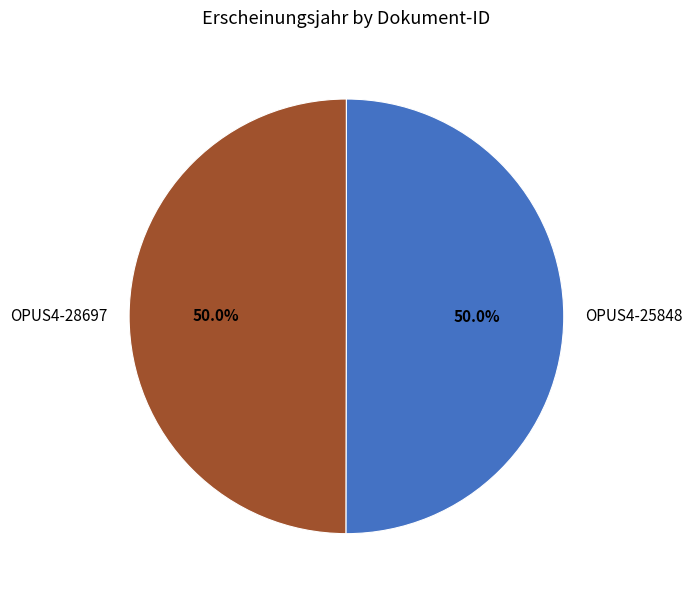

What percentage is NOT represented by OPUS4-28697?

50.0%